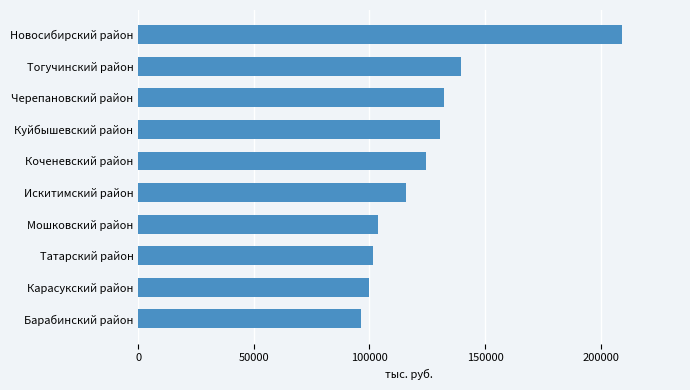

What is the average value?

125270.9